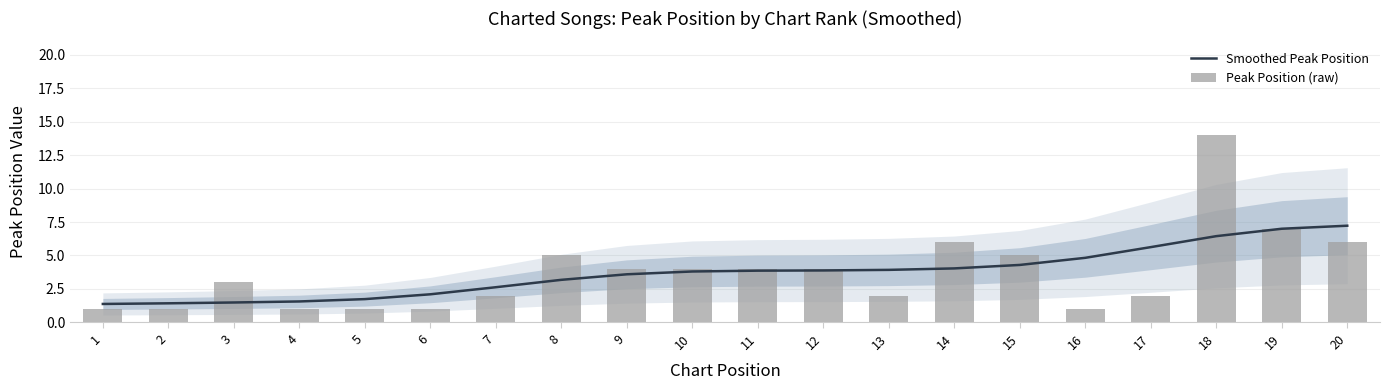

Reading left to right, extract all data points from this chart.

Smoothed Peak Position: 1=1.4	2=1.4	3=1.5	4=1.6	5=1.7	6=2.1	7=2.6	8=3.2	9=3.6	10=3.8	11=3.9	12=3.9	13=3.9	14=4.0	15=4.3	16=4.8	17=5.6	18=6.4	19=7.0	20=7.2
Peak Position (raw): 1=1.0	2=1.0	3=3.0	4=1.0	5=1.0	6=1.0	7=2.0	8=5.0	9=4.0	10=4.0	11=4.0	12=4.0	13=2.0	14=6.0	15=5.0	16=1.0	17=2.0	18=14.0	19=7.0	20=6.0